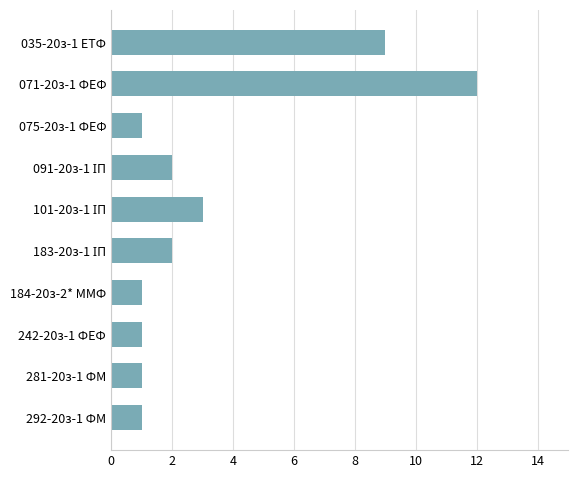

What is the difference between the second highest and minimum values?

8